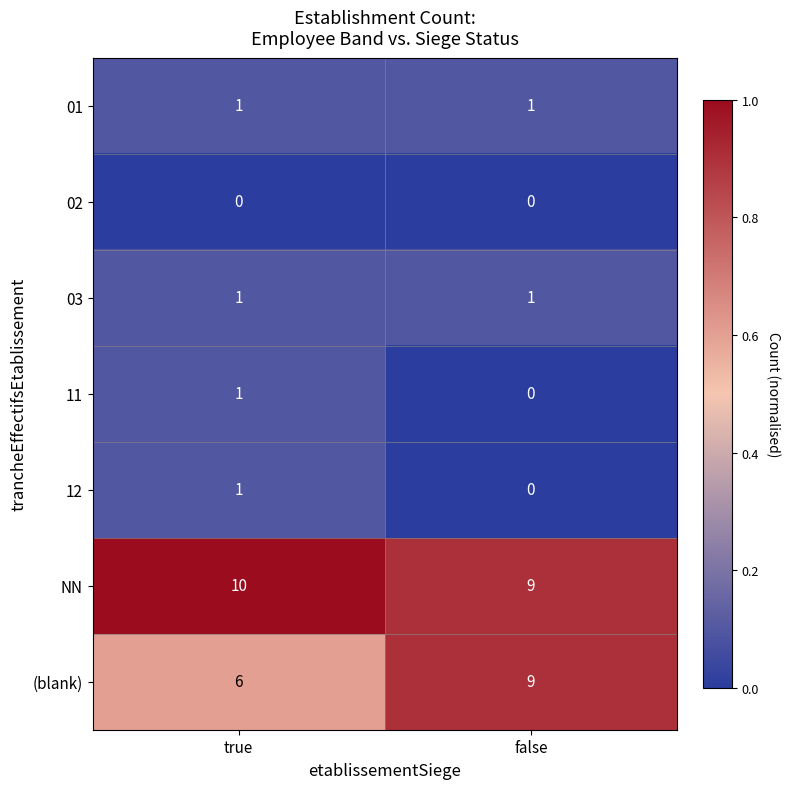

What is the sum of the (blank) values at true and false?

15